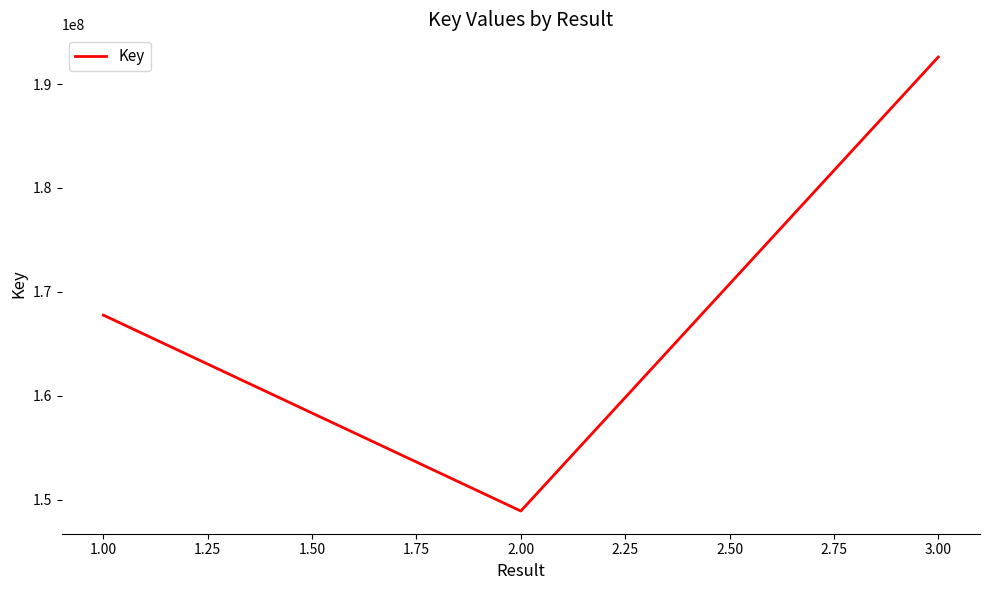

Is it true that the value at 2.00 is 240303794?

False